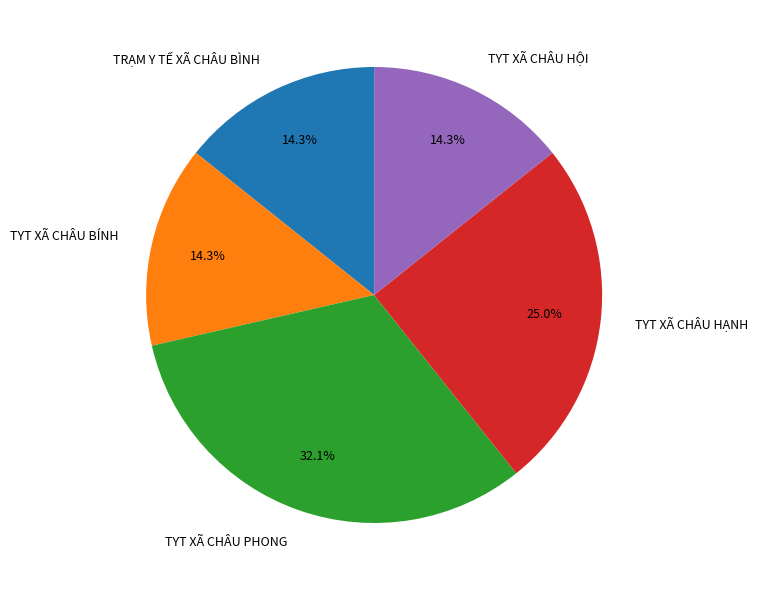

Is there any slice that represents more than half of the pie?

No